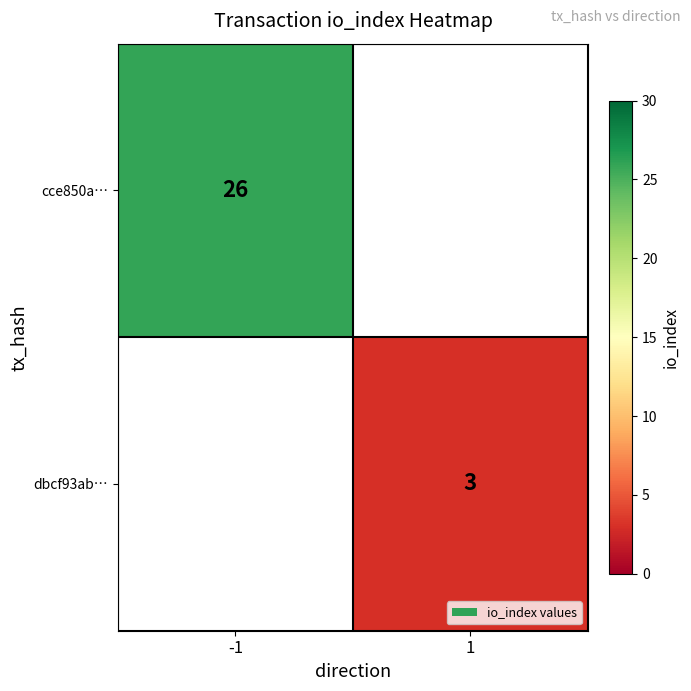

Is it true that cce850a… equals 26 at -1?

True